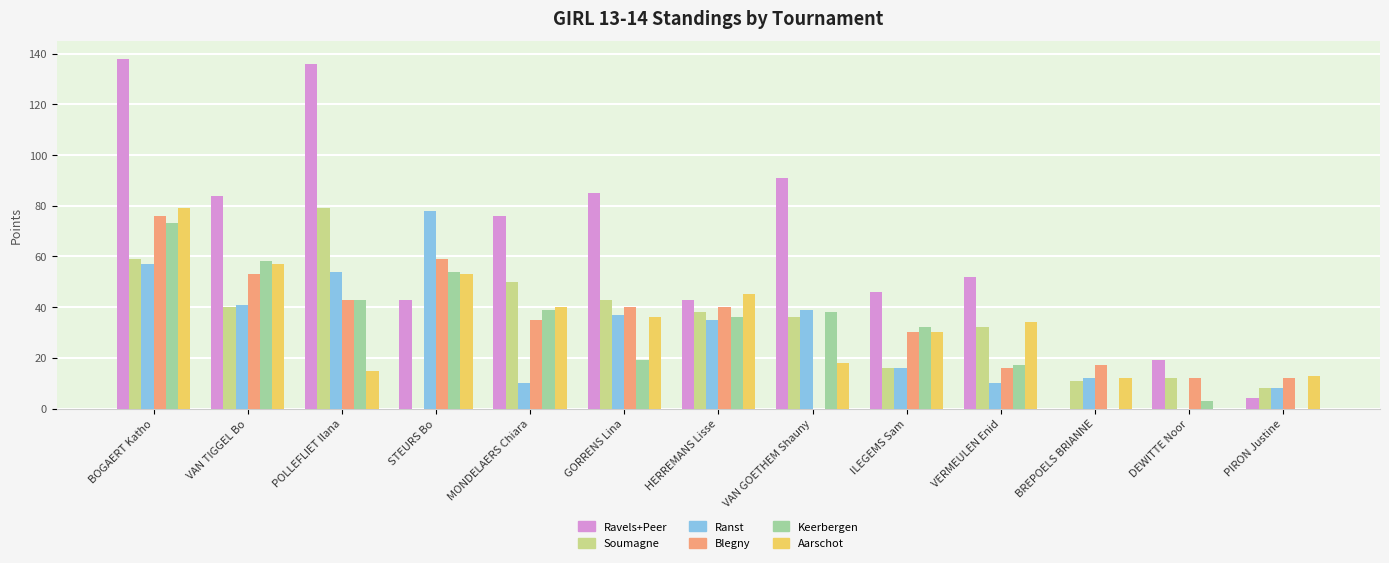

Are the bars grouped side by side (vs. stacked)?

Yes